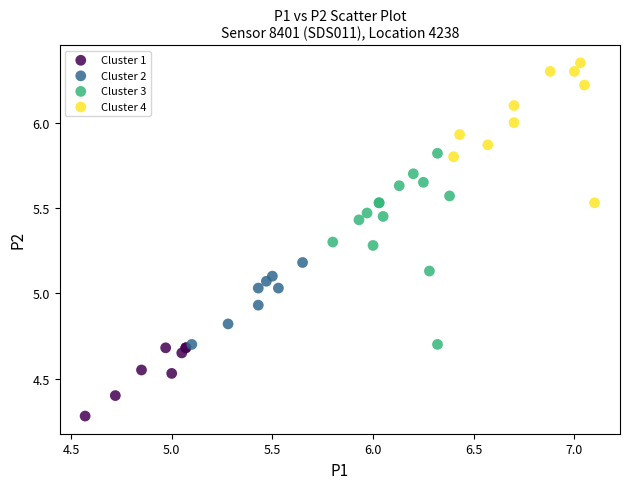

What are all the series names shown in the legend?

Cluster 1, Cluster 2, Cluster 3, Cluster 4